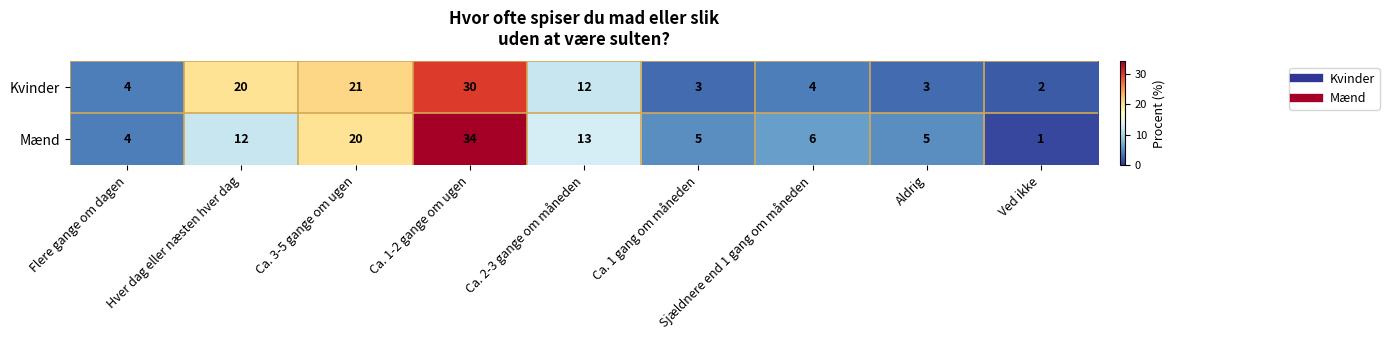

What is the average value of the Kvinder series?

11